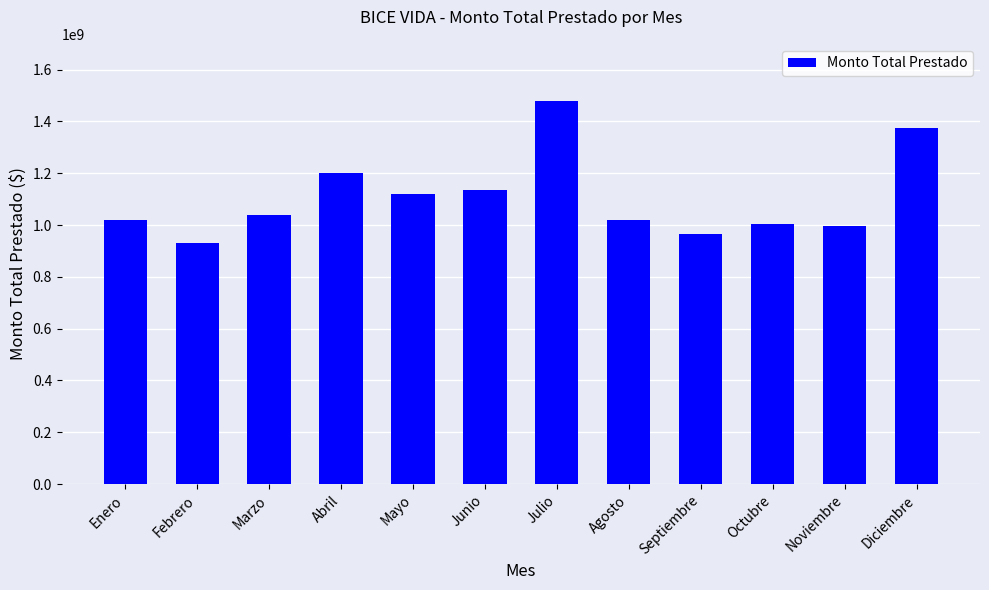

What value does the data have at Octubre?

1003788922